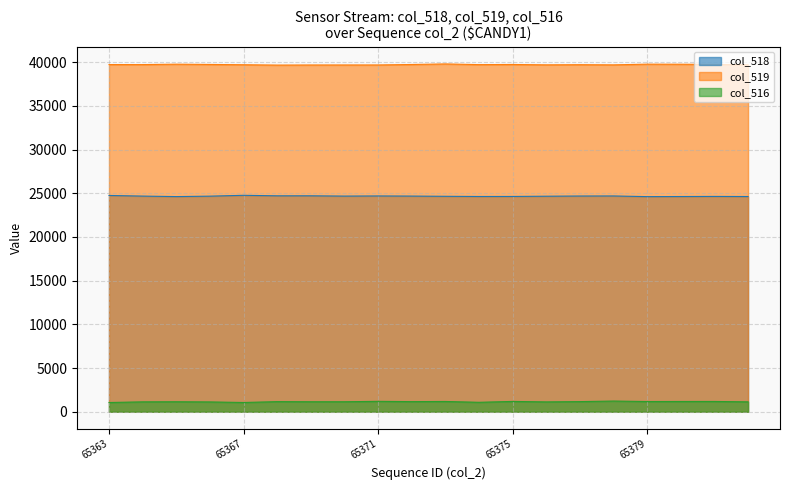

Between 65375 and 65370, which is larger?

65375